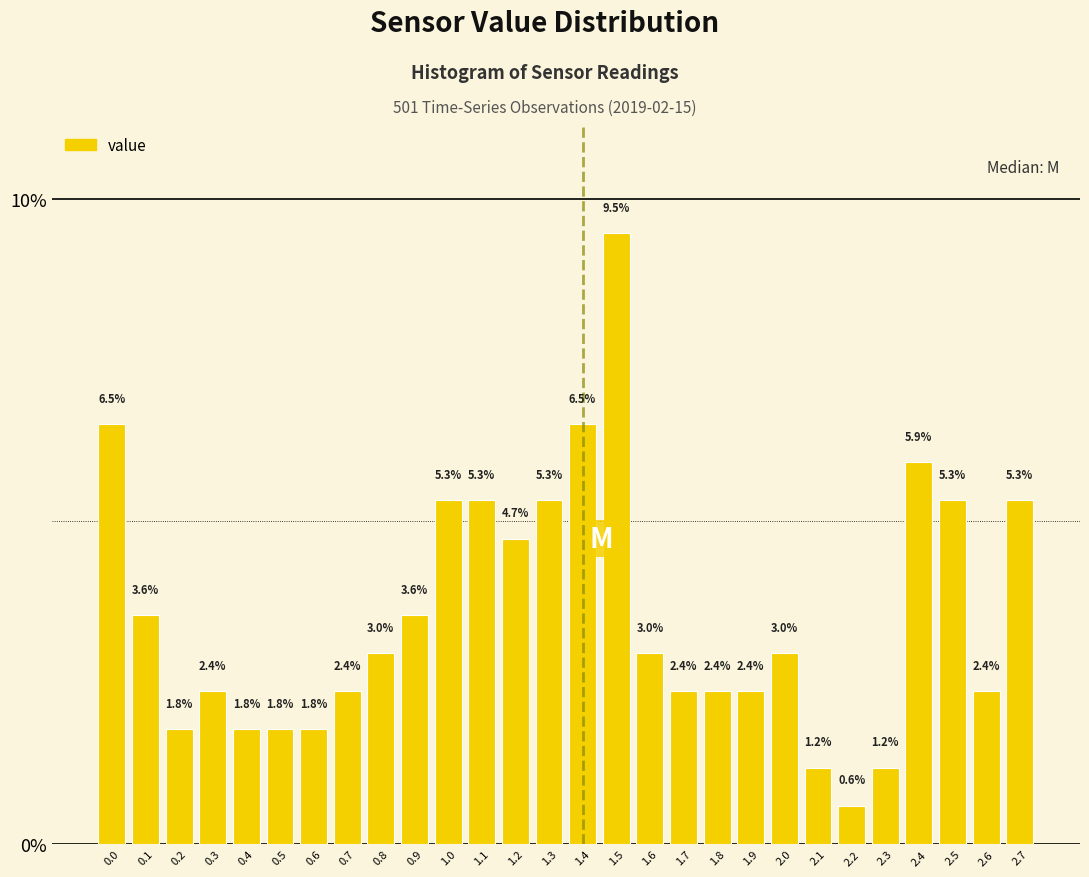

Reading left to right, list all the values displayed in this chart.

6.5	3.6	1.8	2.4	1.8	1.8	1.8	2.4	3.0	3.6	5.3	5.3	4.7	5.3	6.5	9.5	3.0	2.4	2.4	2.4	3.0	1.2	0.6	1.2	5.9	5.3	2.4	5.3